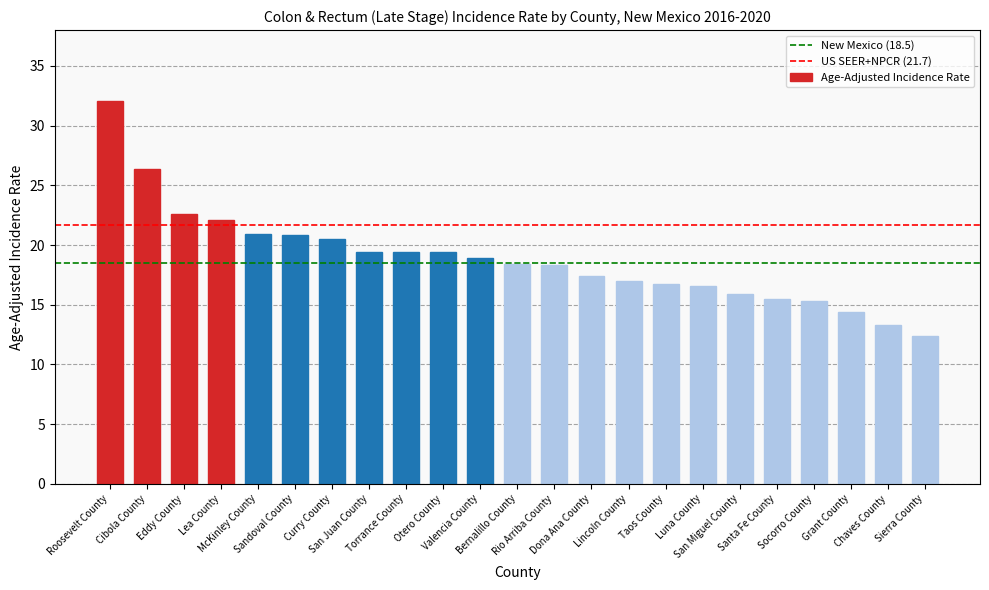

What is the value of the 9th bar from the left?

19.4